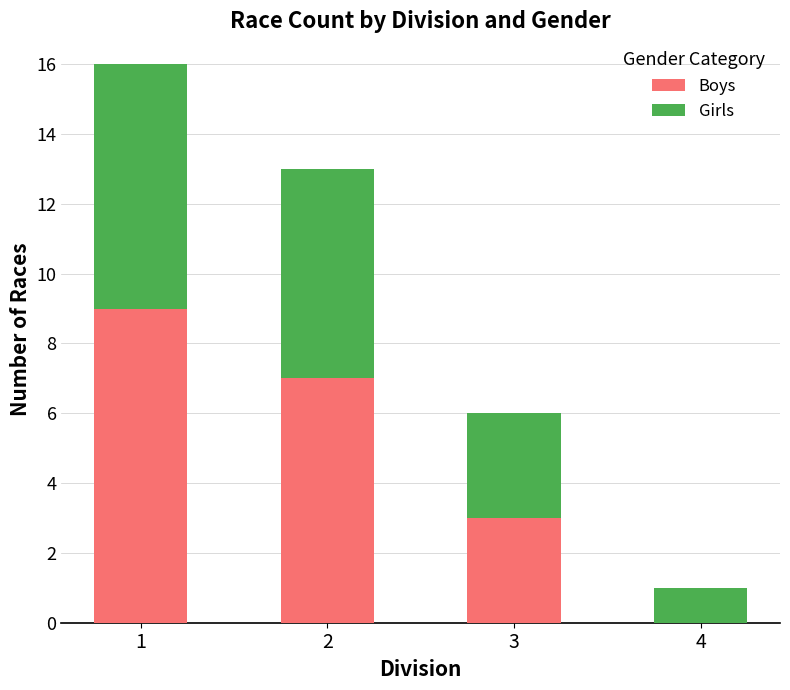

The value of Boys at 3 is 3. True or false?

True